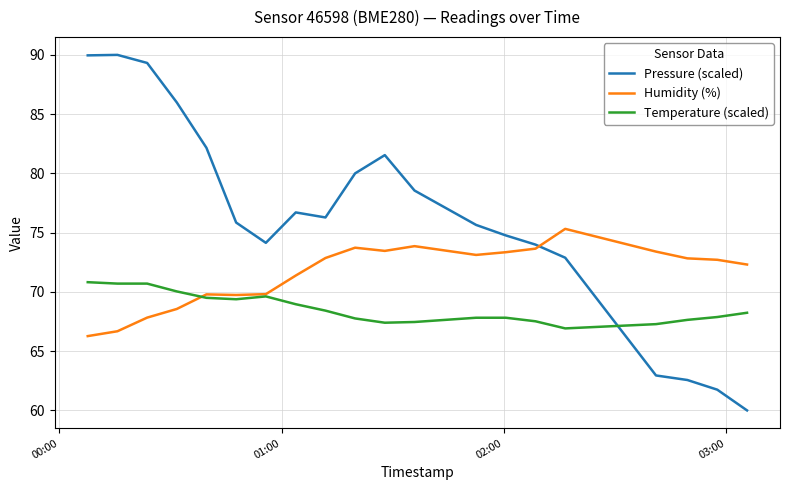

List the series in order of their overall mean, lowest first.

Temperature (scaled), Humidity (%), Pressure (scaled)